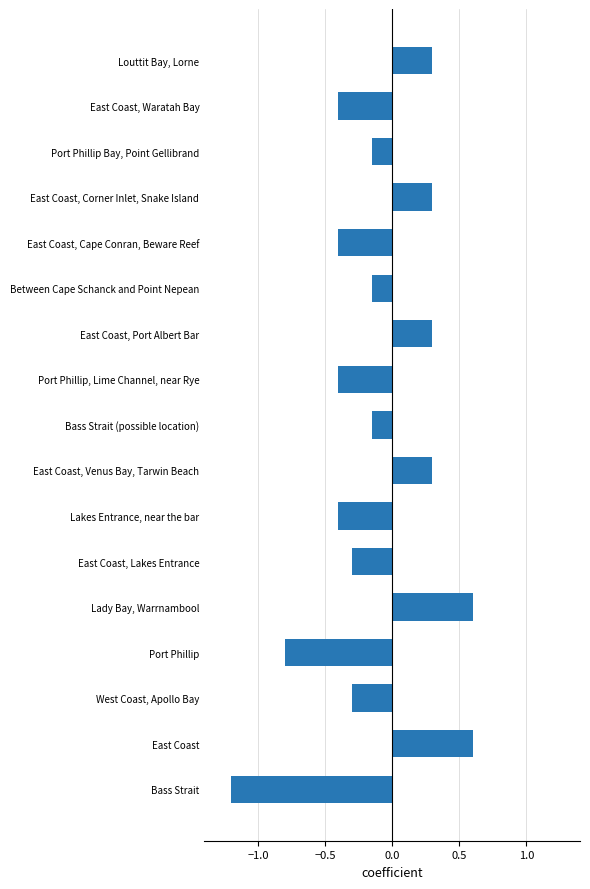

Between Bass Strait and Lady Bay, Warrnambool, which is larger?

Lady Bay, Warrnambool